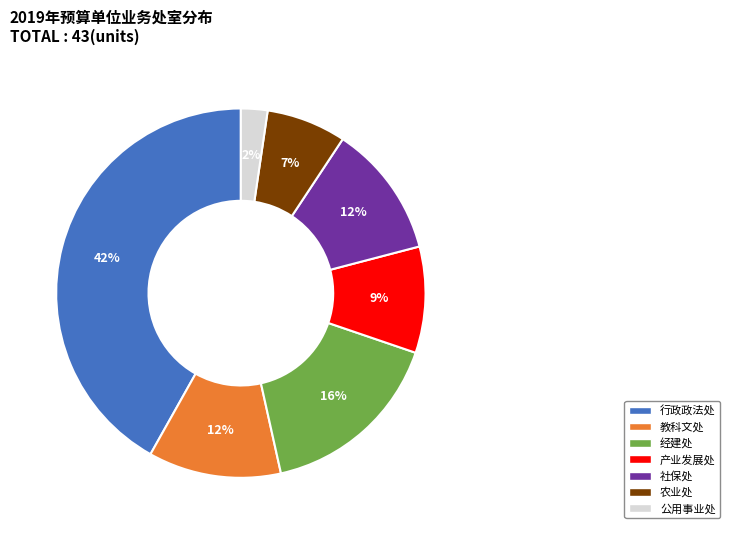

Which category has the biggest portion of the pie?

行政政法处